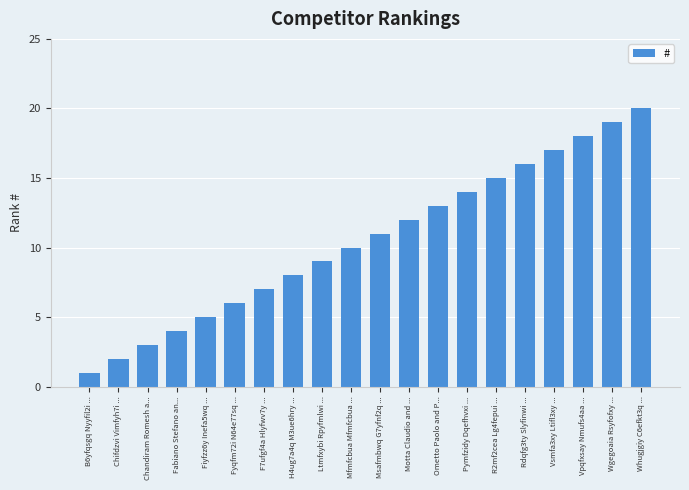

What is the difference between the maximum and minimum values?

19